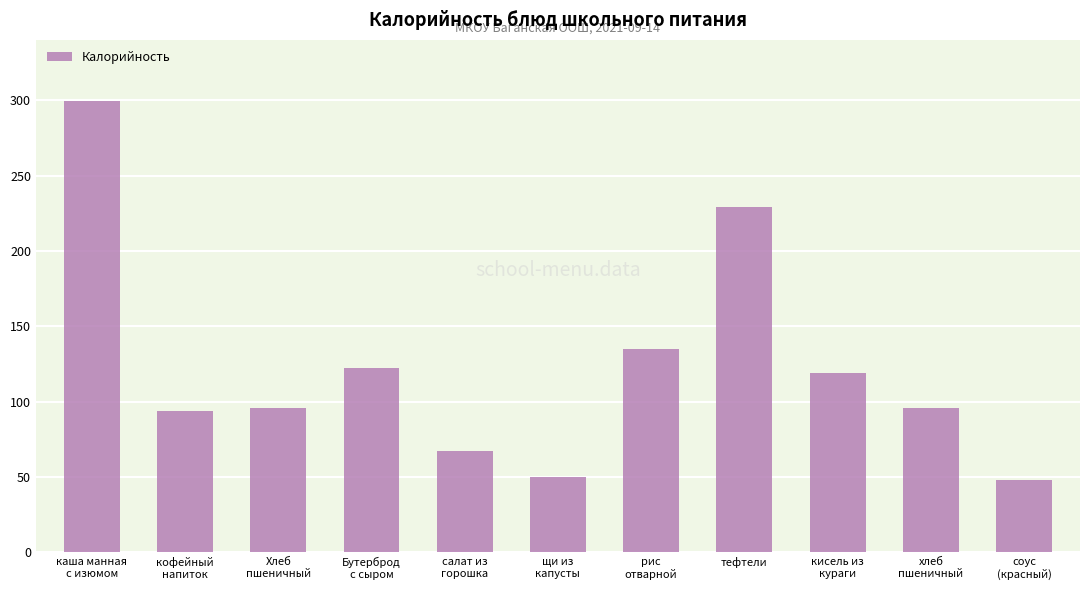

Reading left to right, list all the values displayed in this chart.

299.4	94.0	96.0	122.2	67.0	50.0	135.0	229.0	119.0	96.0	48.0